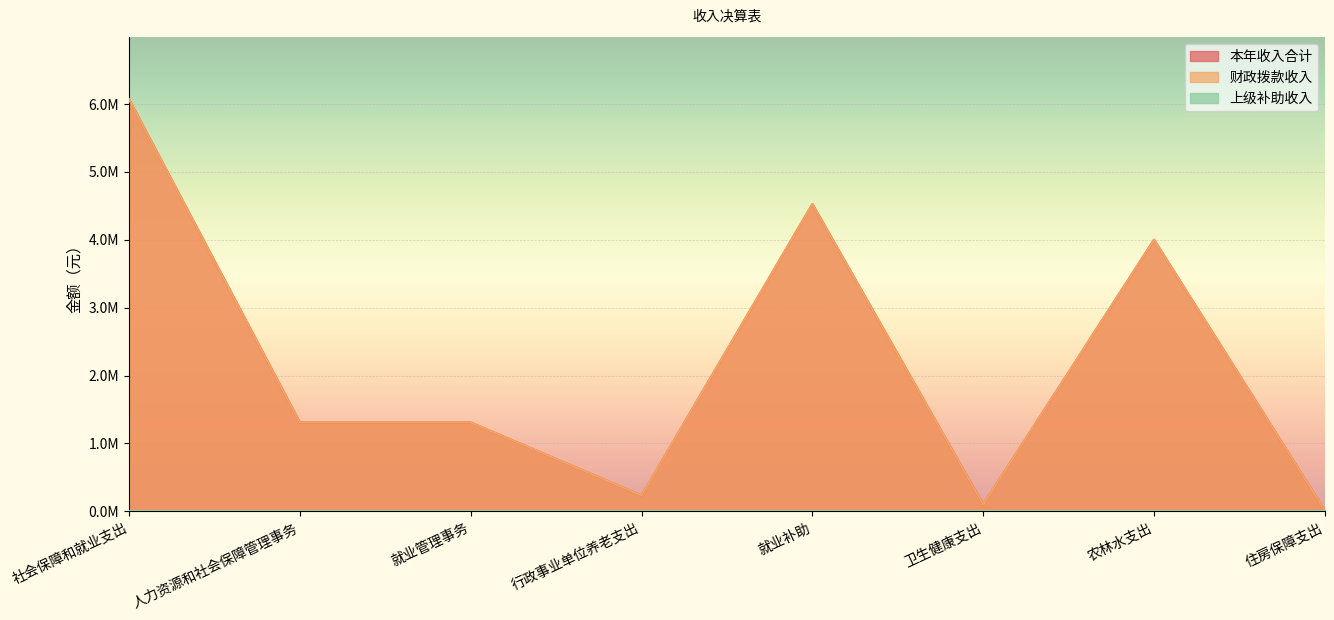

True or false: 财政拨款收入 and 本年收入合计 intersect in this chart.

False